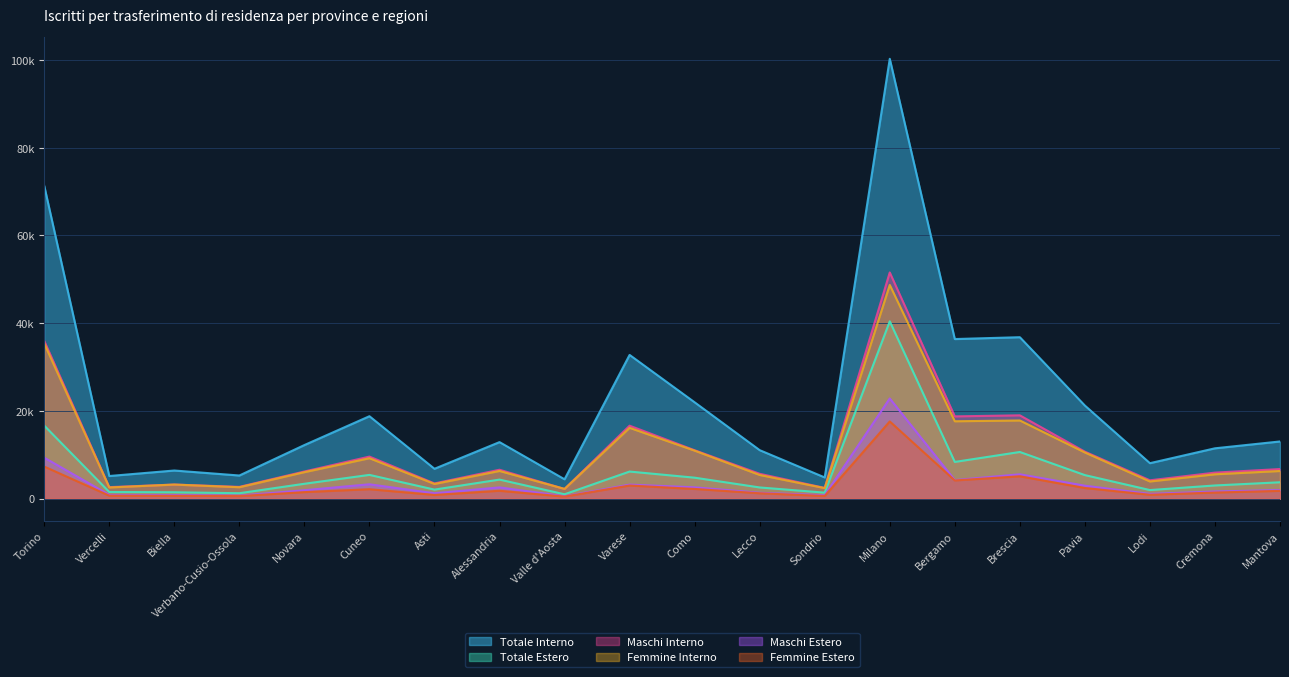

What is the maximum value for Maschi Estero?

22825